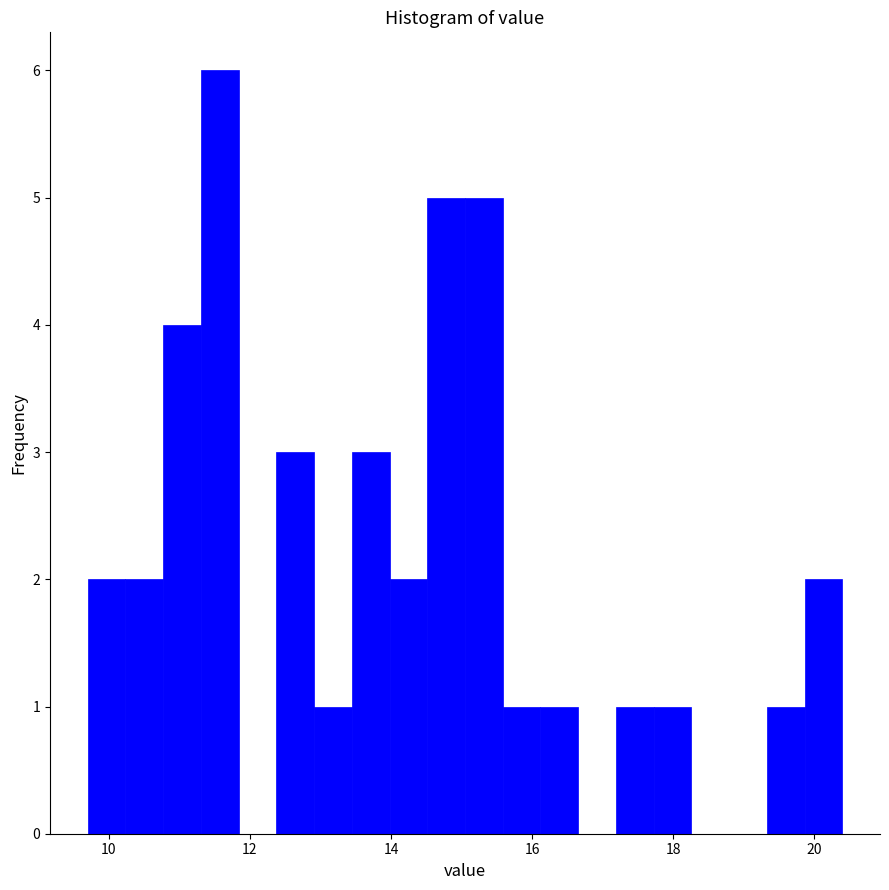

Around what value on the x-axis is the tallest bar? Give the approximate position of its centre, as read against the axis.

11.6